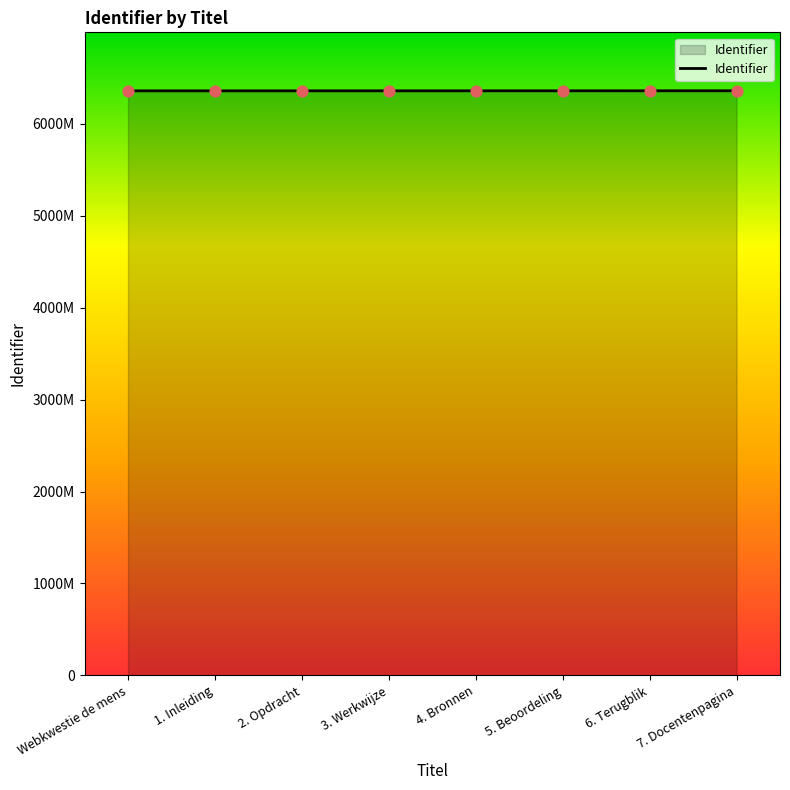

What is the ratio of the value at 7. Docentenpagina to the value at Webkwestie de mens?

1.0